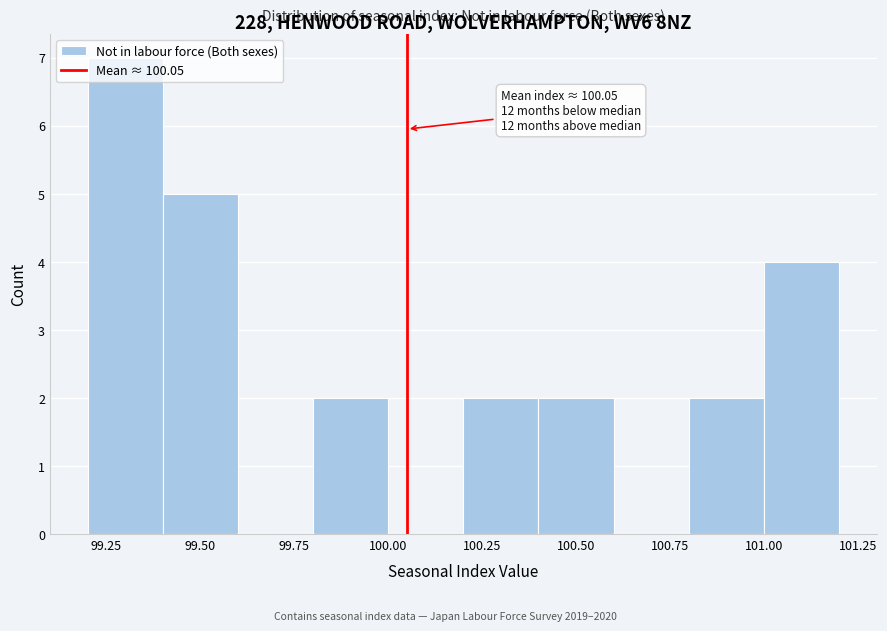

Which range on the x-axis has the tallest bar?

99.2 to 99.4